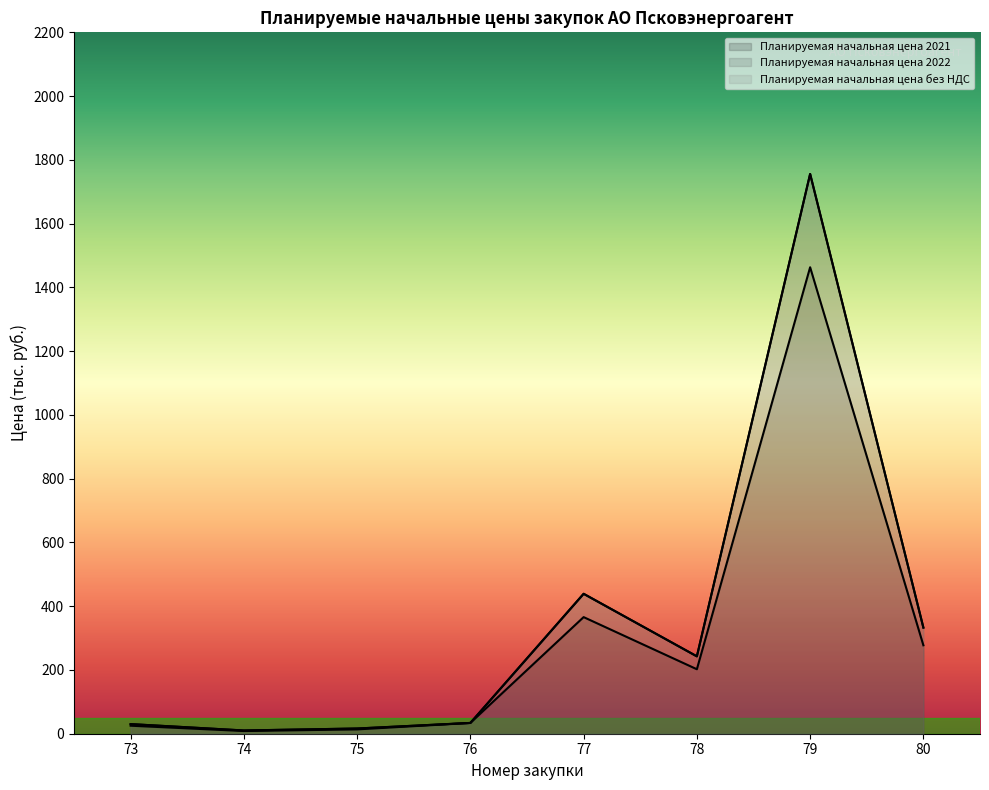

The value of Планируемая начальная цена без НДС at 74 is 17.5. True or false?

False